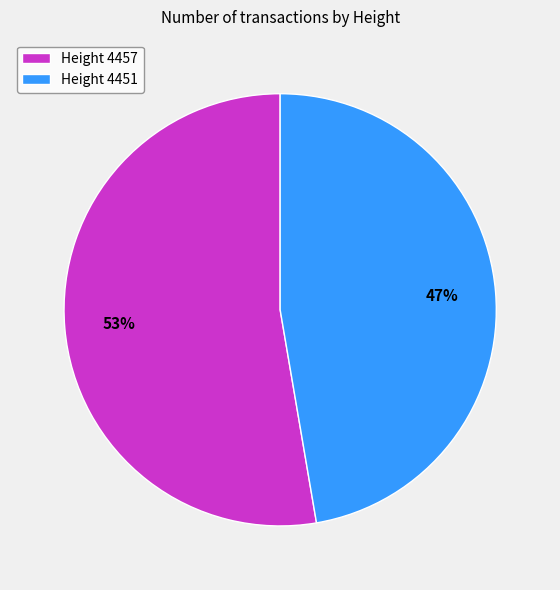

Between Height 4451 and Height 4457, which is larger?

Height 4457